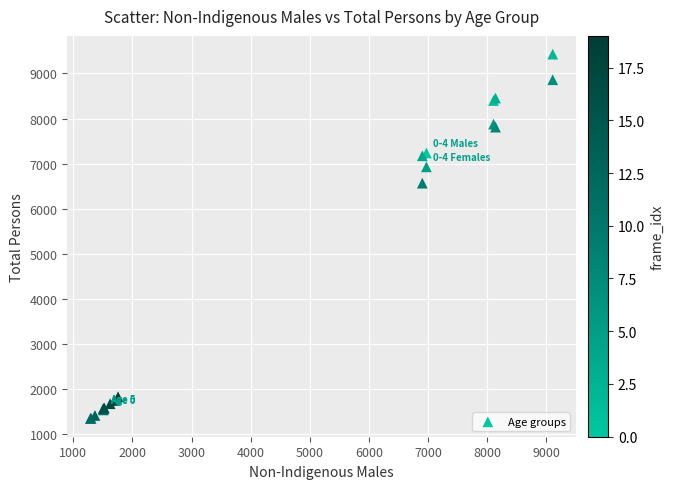

What Y value in the scatter plot is closest to 5389?

6568